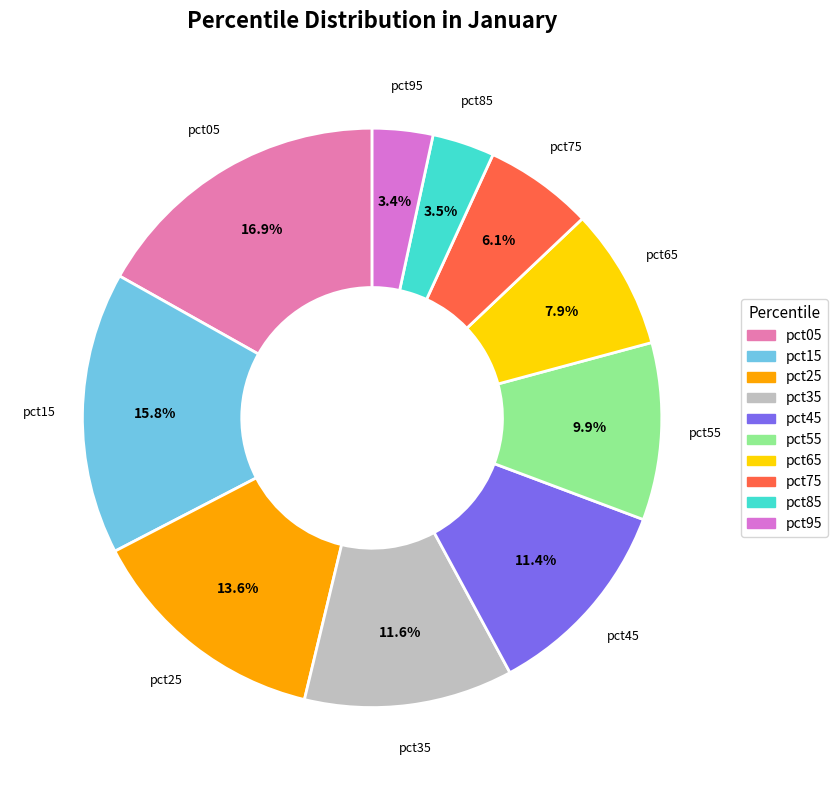

What is the total percentage of pct35 and pct95?

15.0%